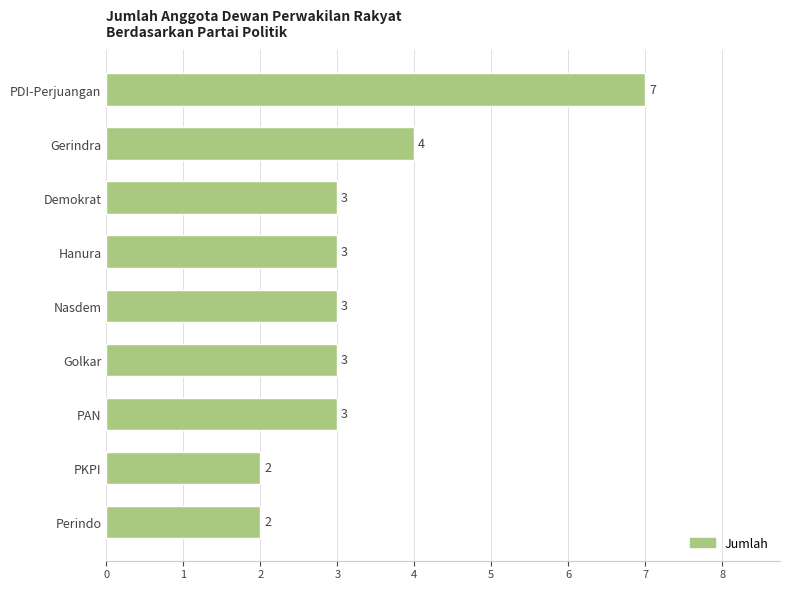

What is the greatest value displayed?

7